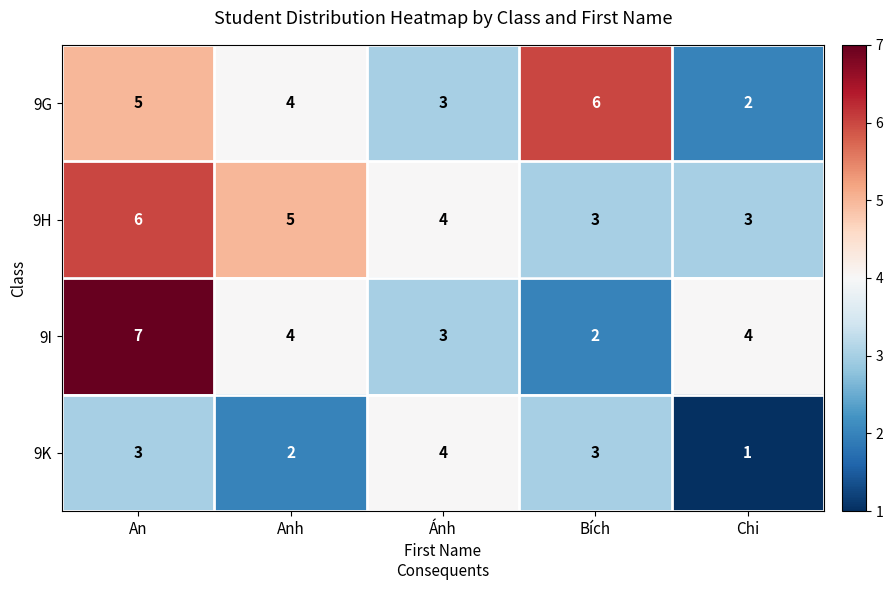

Which series has the largest total across all categories?

9H